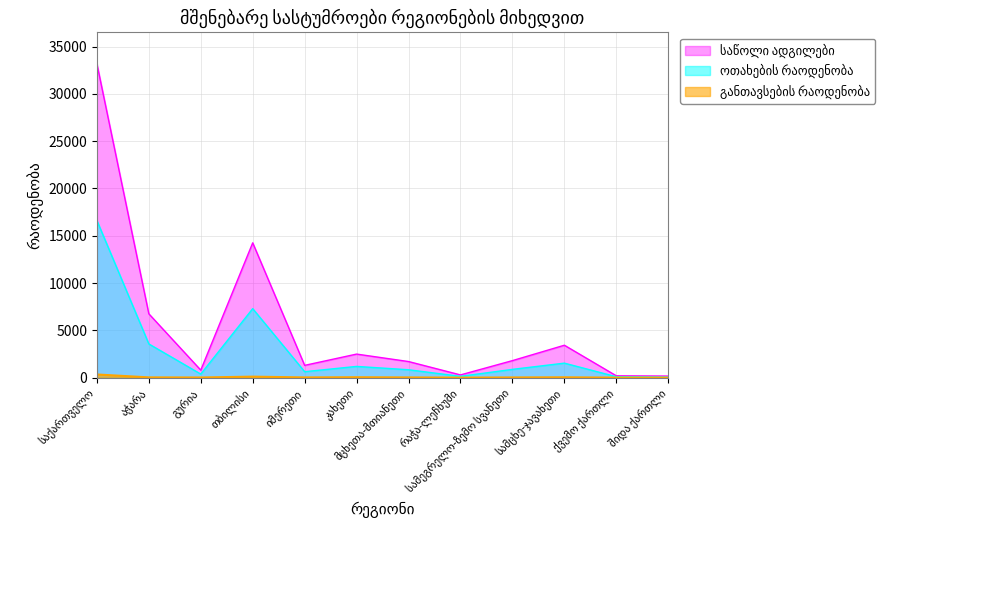

Rank the series by their maximum value, from lowest to highest.

განთავსების რაოდენობა, ოთახების რაოდენობა, საწოლი ადგილები